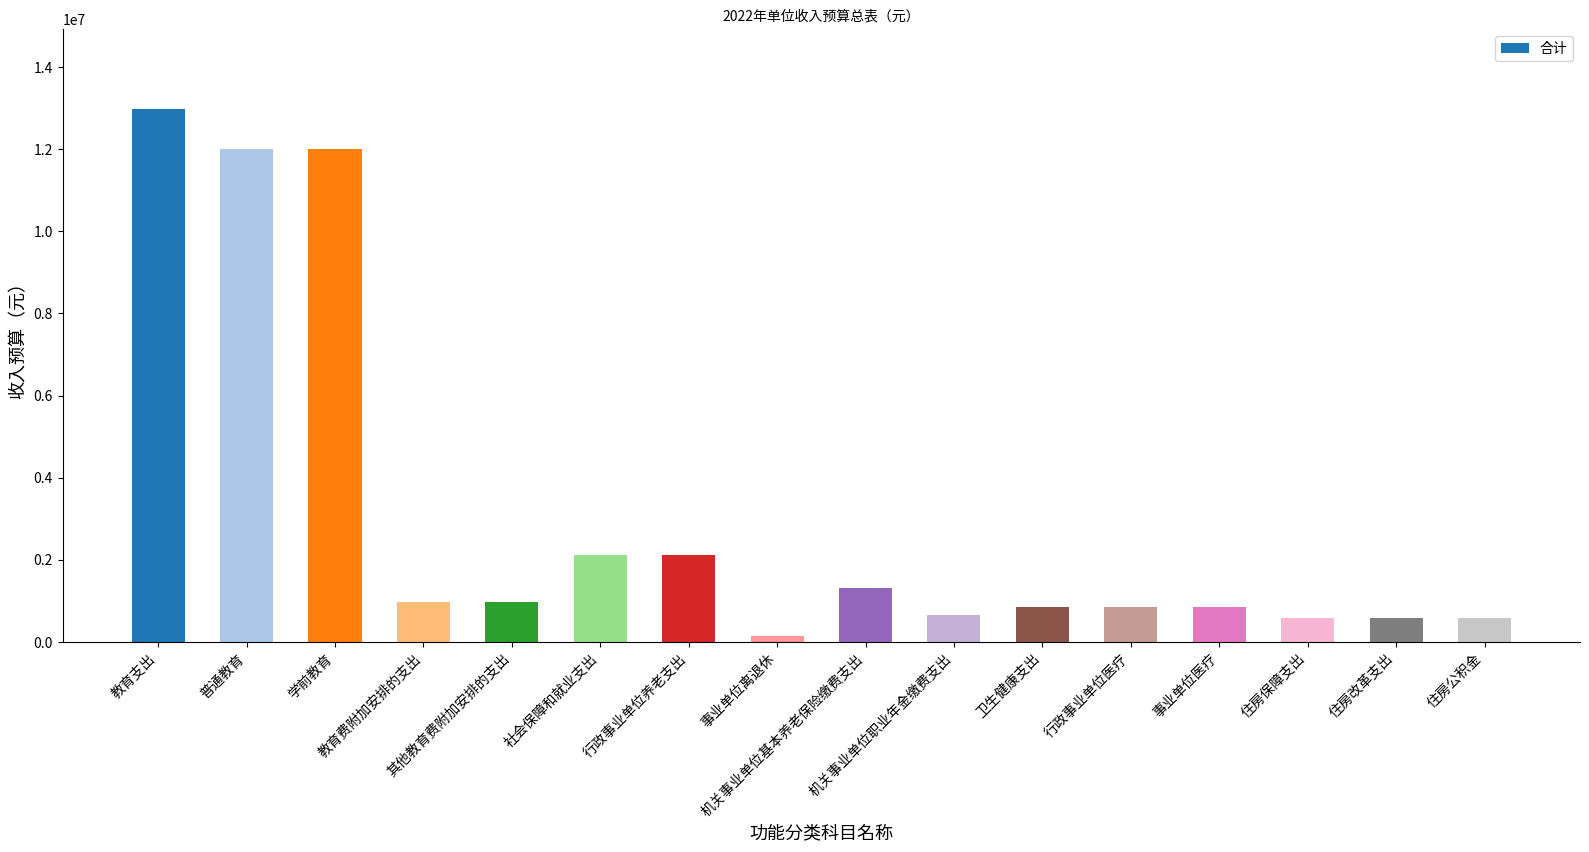

At which label does the data first exceed 973800?

教育支出